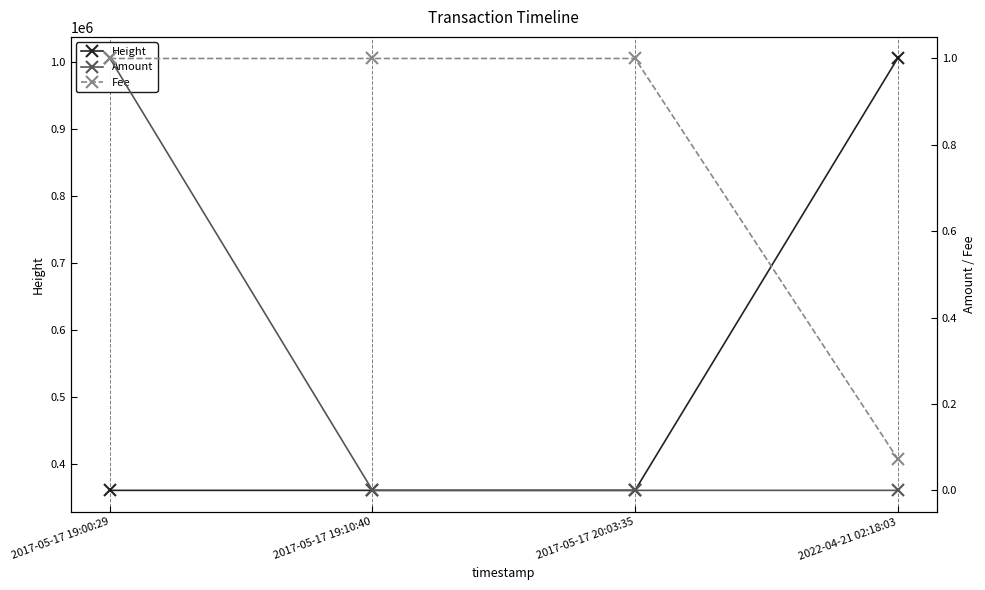

True or false: Height and Fee cross at least once.

False